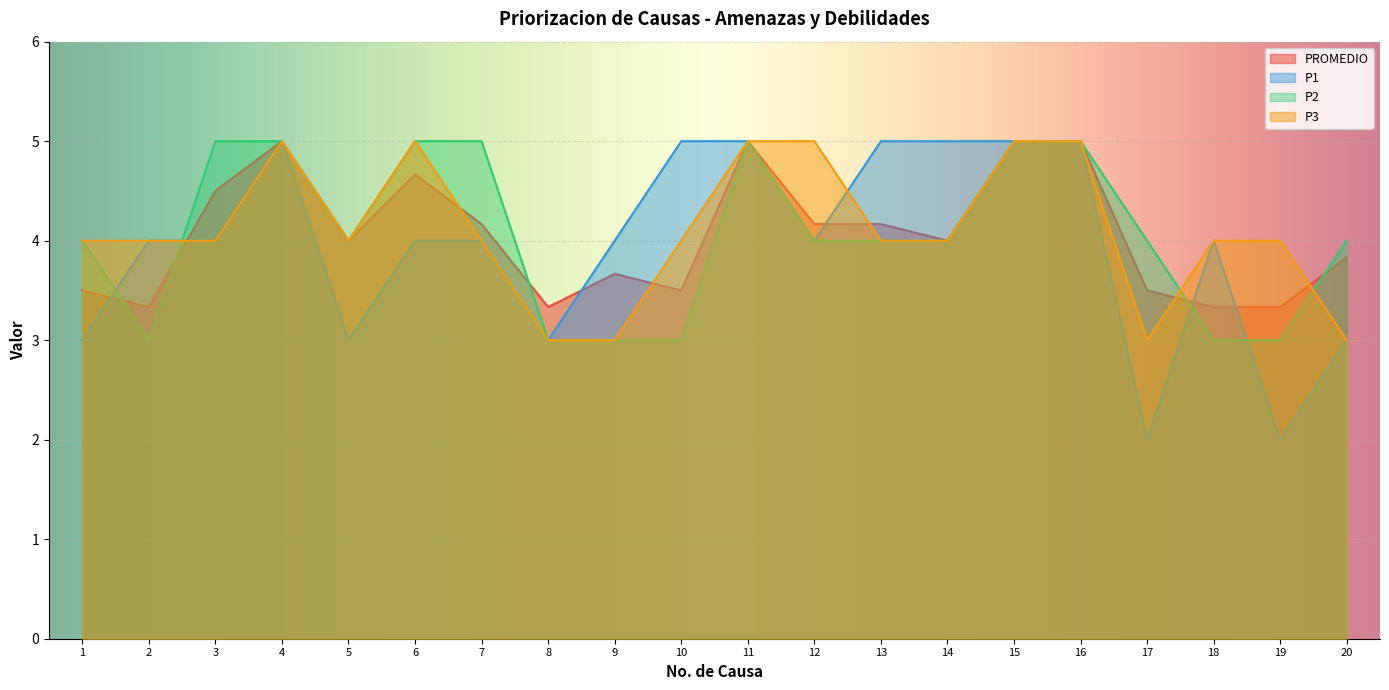

At 2, list the series in order from smallest to largest.

P2, PROMEDIO, P1, P3